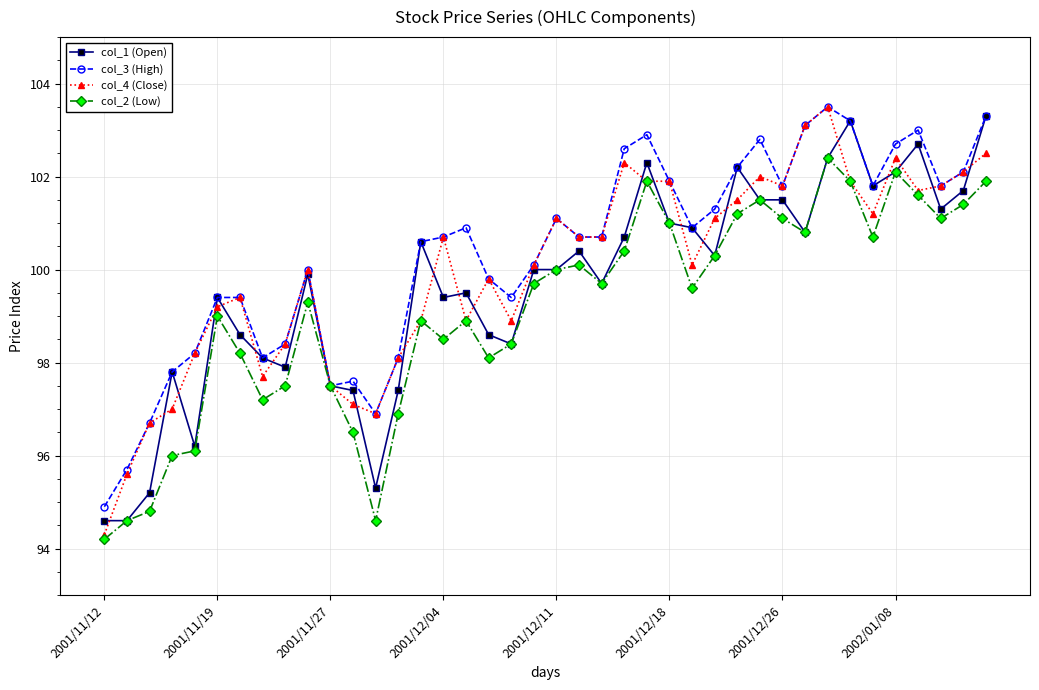

List the series in order of their overall mean, lowest first.

col_2 (Low), col_1 (Open), col_4 (Close), col_3 (High)